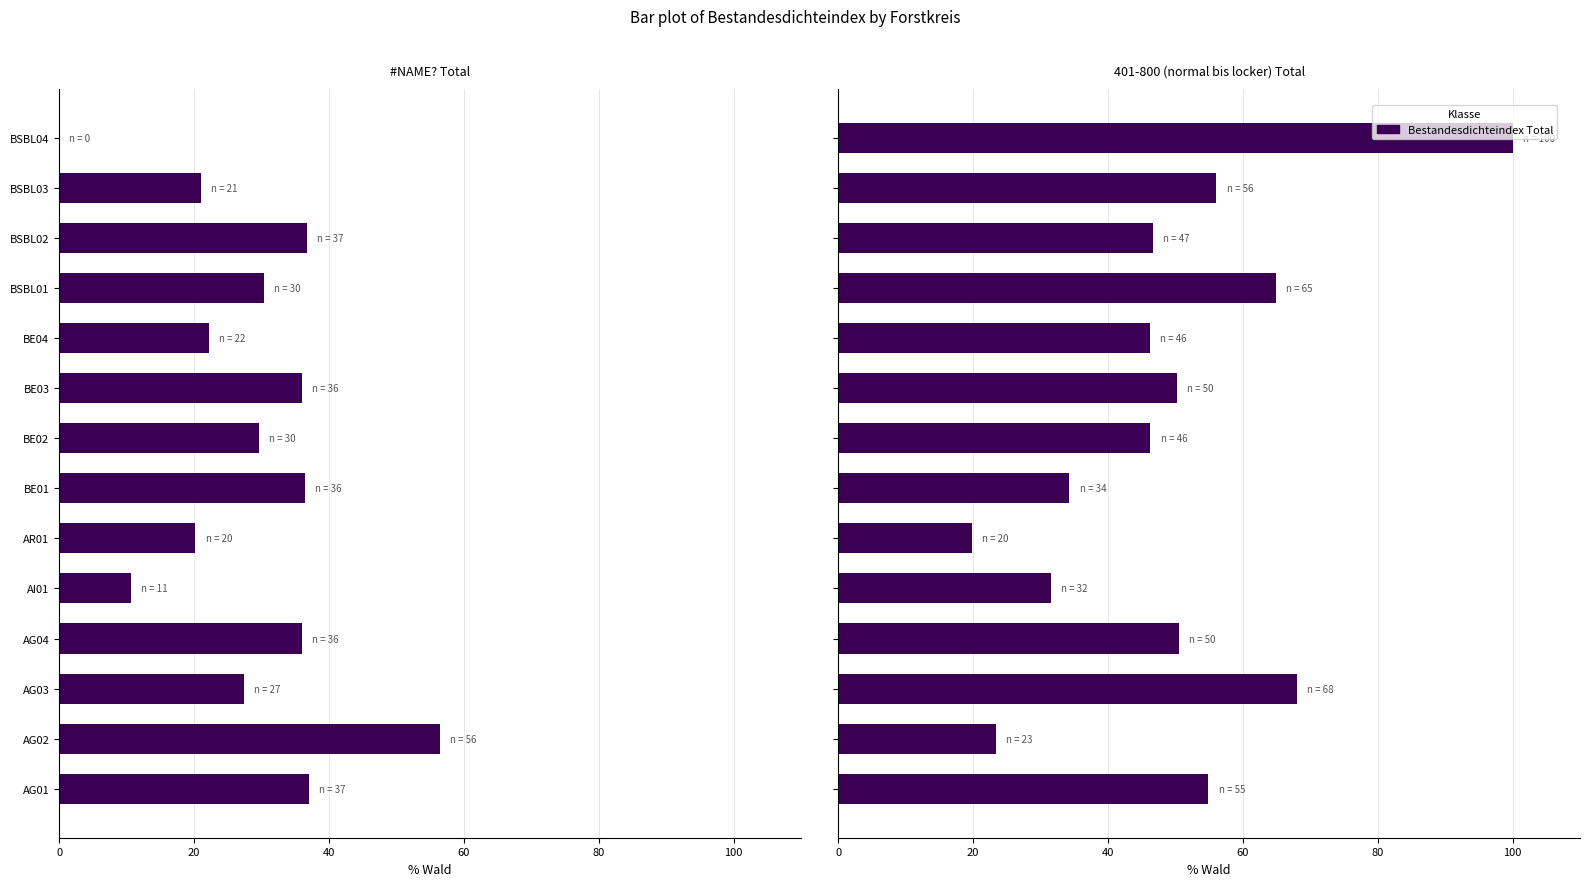

What is the difference between the maximum and minimum values in the 401-800 Total series?

80.1